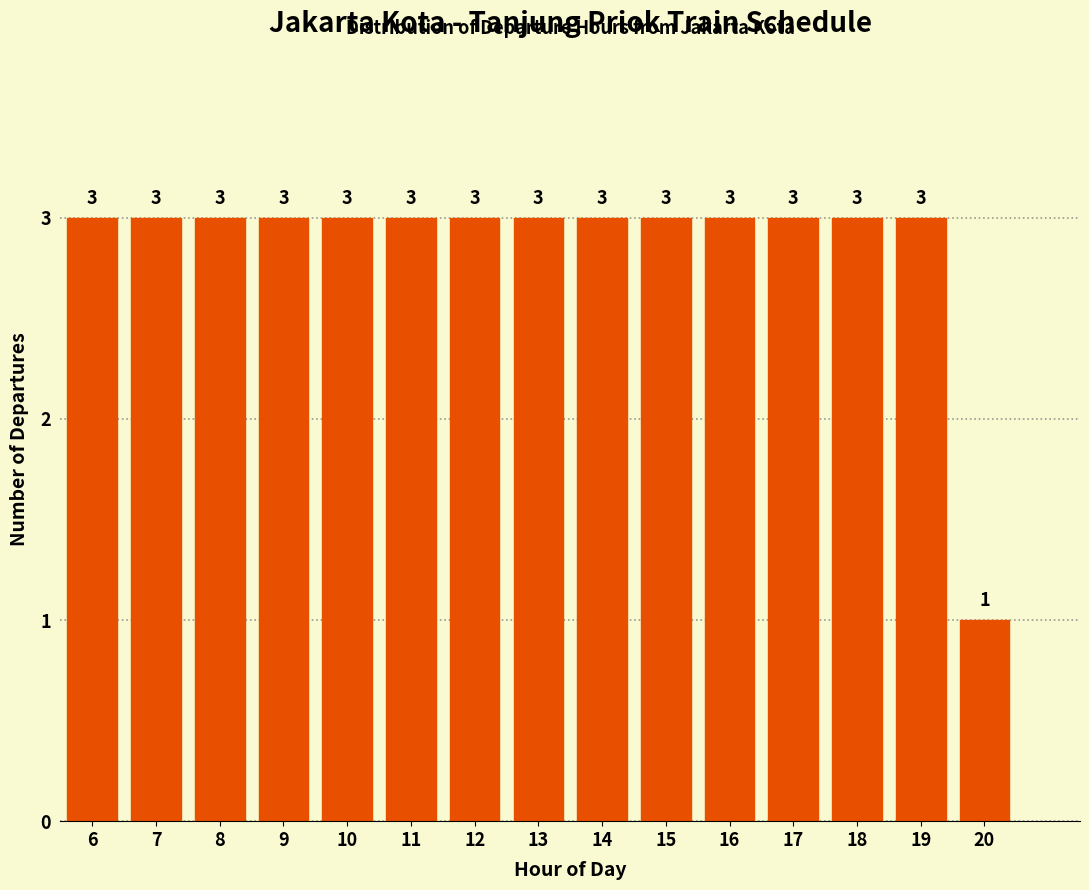

Reading left to right, extract all data points from this chart.

6=3	7=3	8=3	9=3	10=3	11=3	12=3	13=3	14=3	15=3	16=3	17=3	18=3	19=3	20=1